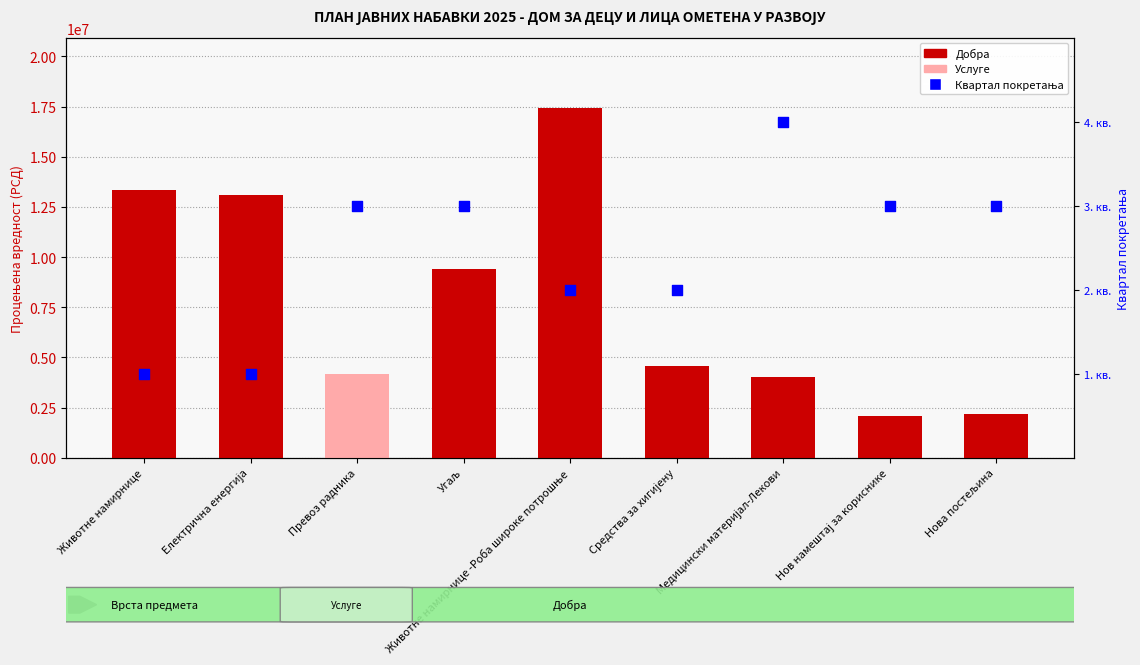

At which category is the sum across all series the highest?

Животне намирнице -Роба широке потрошње